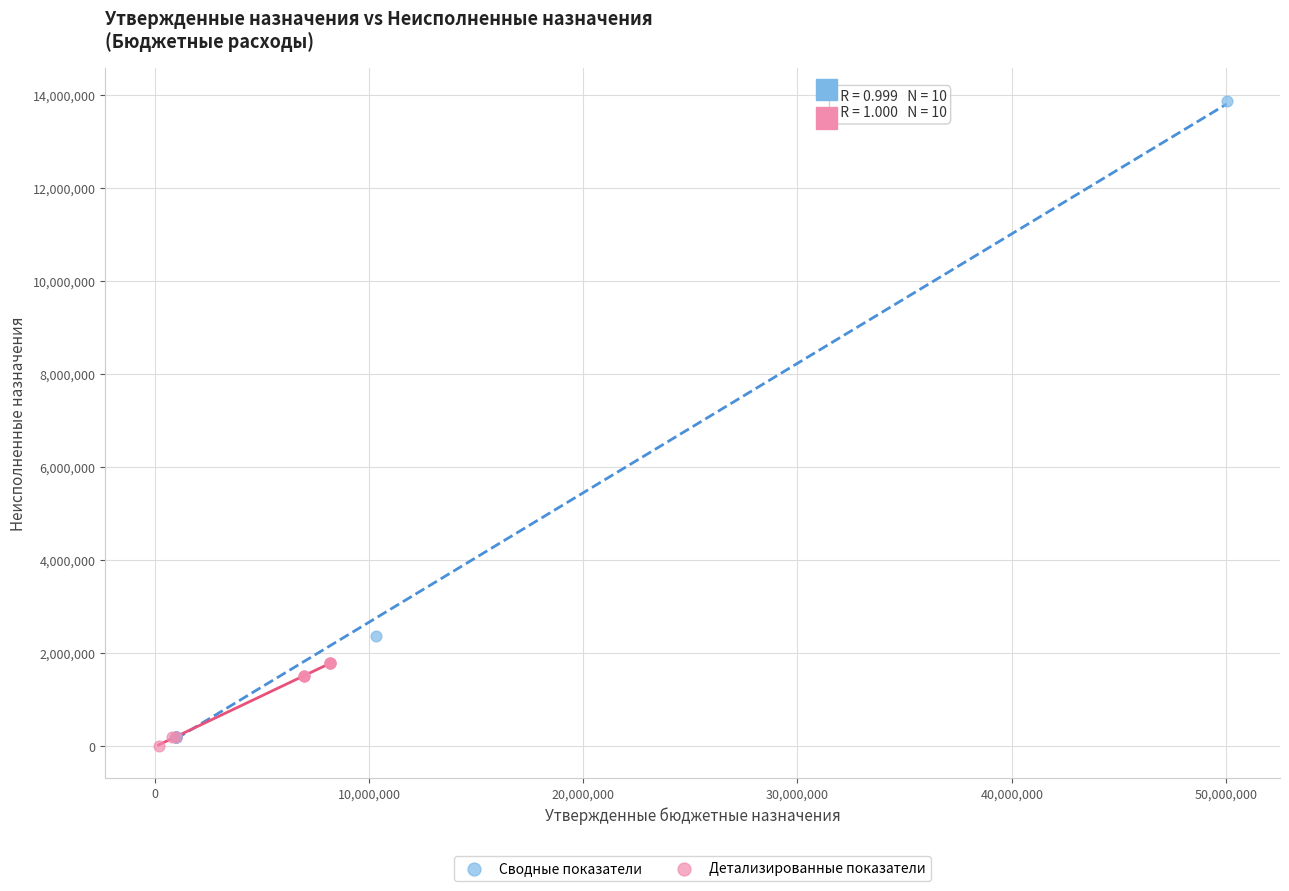

Which series has the widest spread of Y values?

Сводные показатели